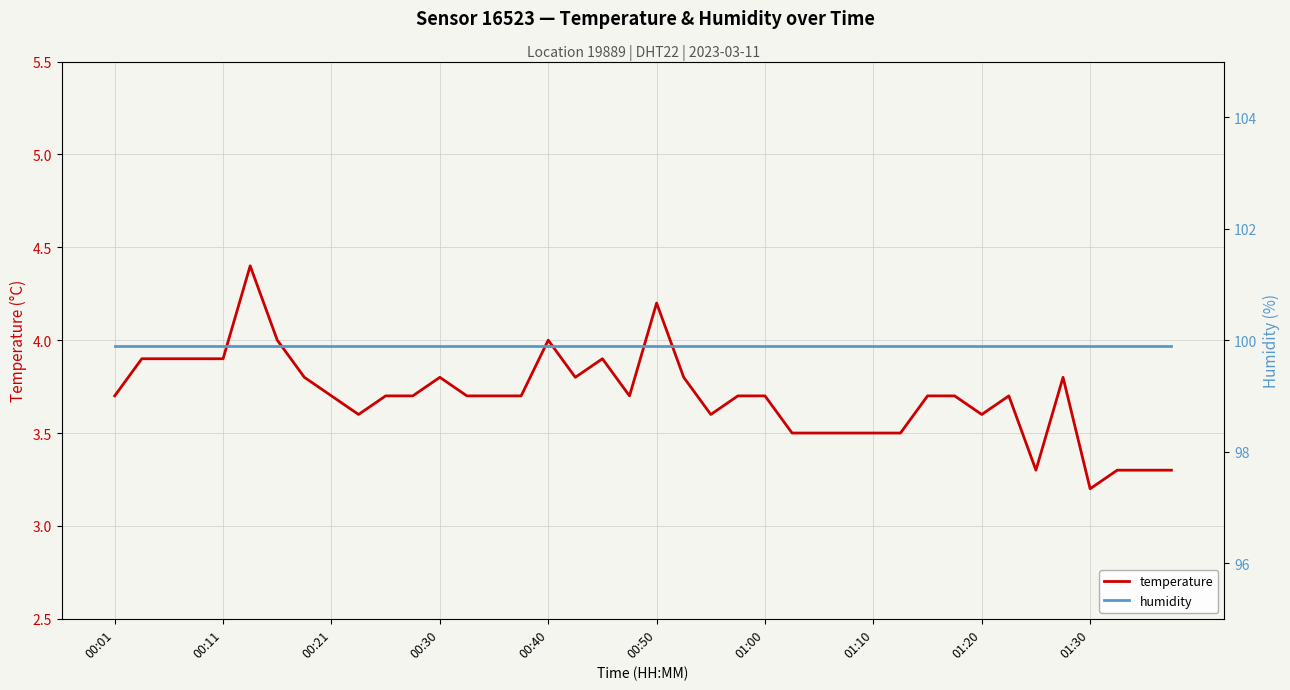

At which label is temperature closest to 3?

01:30